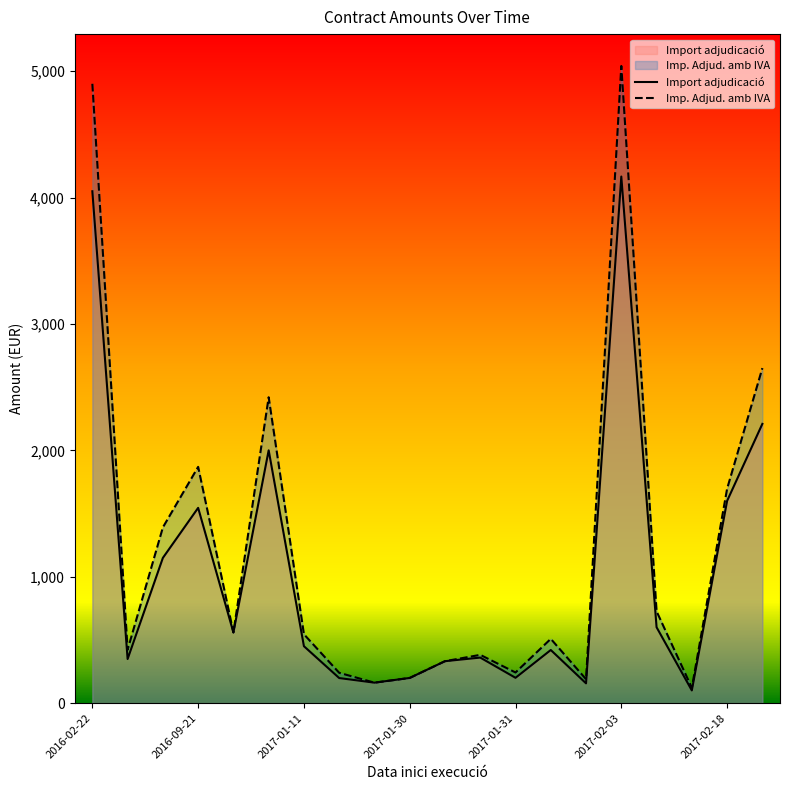

At which label does Import adjudicació first exceed 450?

2016-02-22